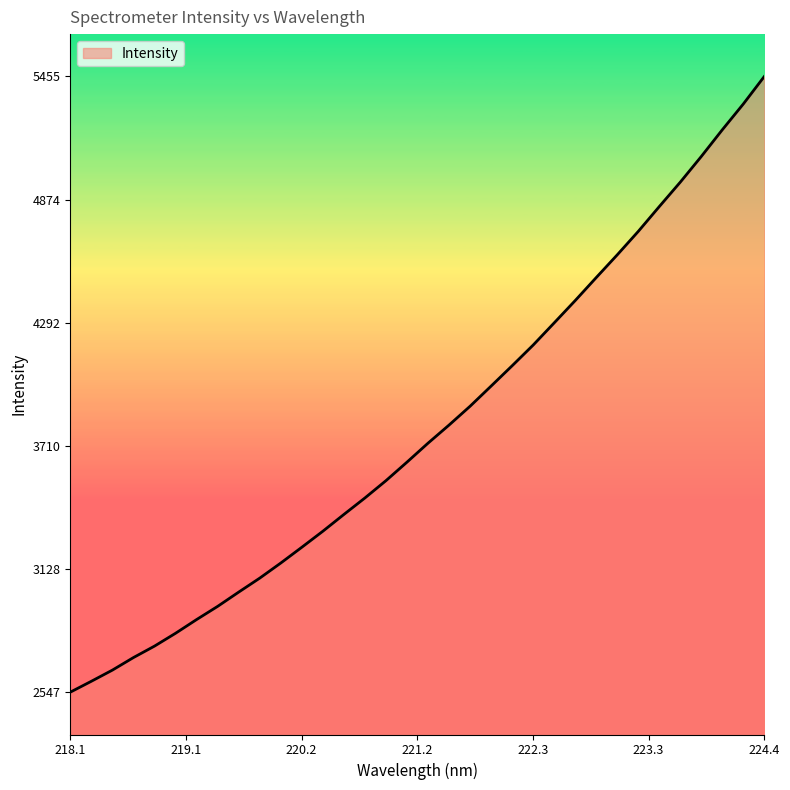

How many distinct data groups are displayed?

1